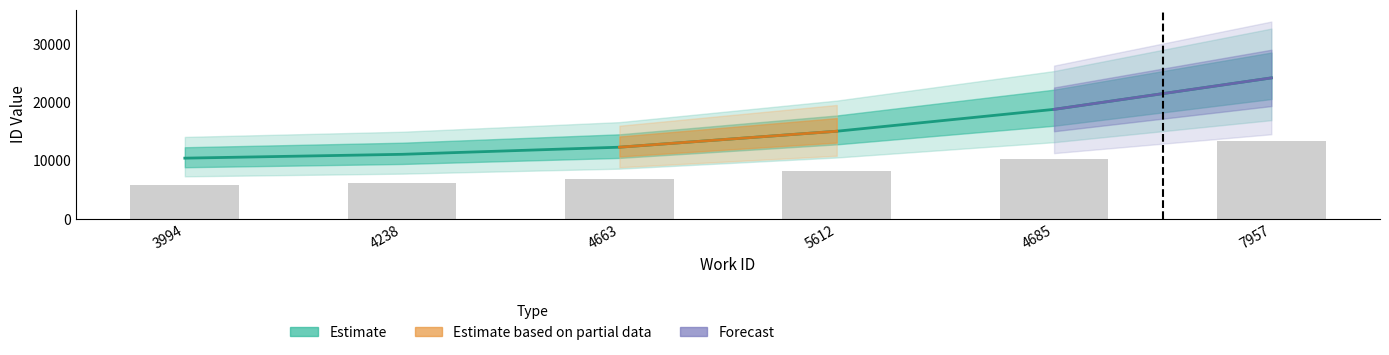

What is the label of the 3rd bar from the right?

5612